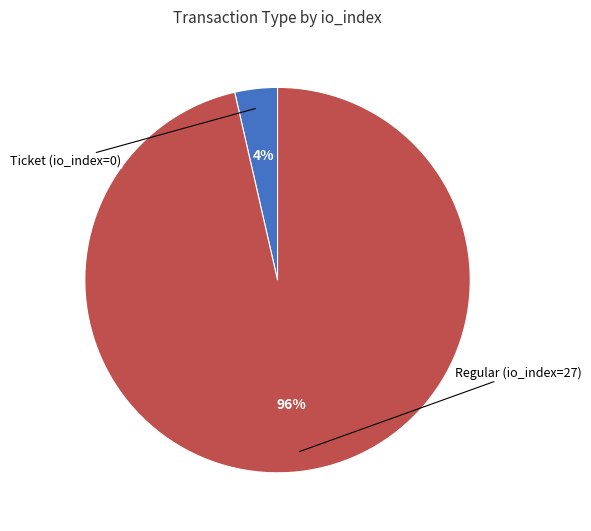

Is there any slice that represents more than half of the pie?

Yes